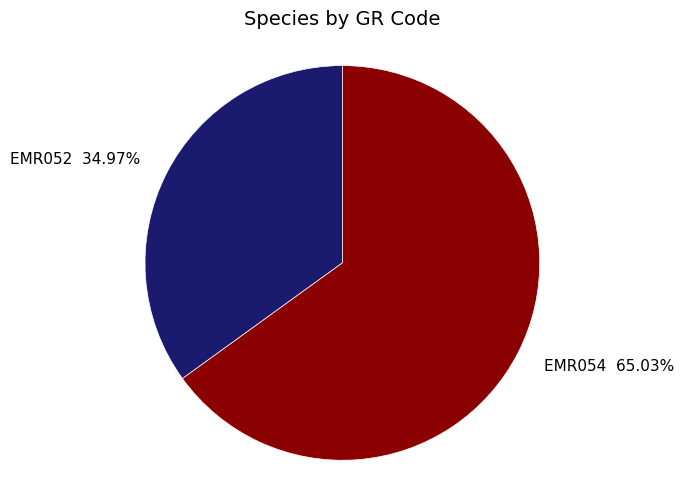

Do EMR052 and EMR054 together represent more than half of the pie?

Yes